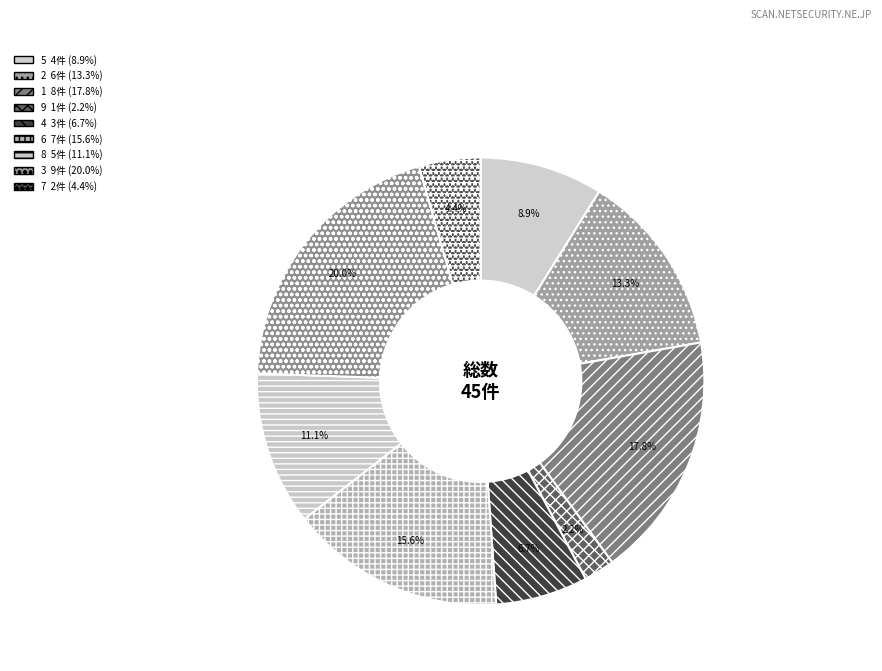

True or false: 3 accounts for 35% of the total.

False